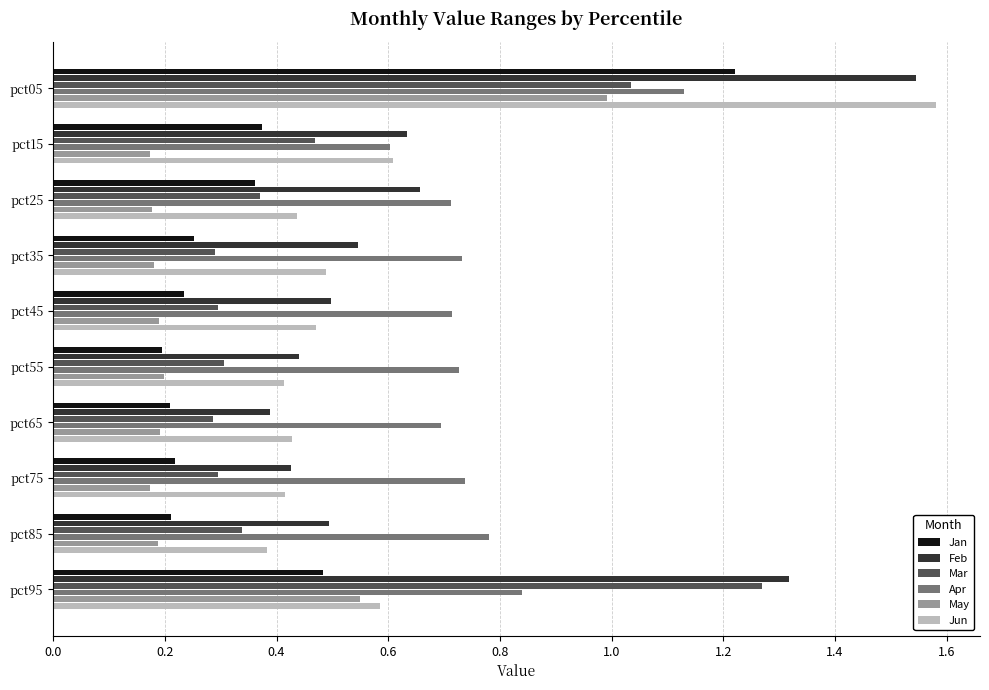

The Jun series shows 0.5 at pct35. True or false?

True